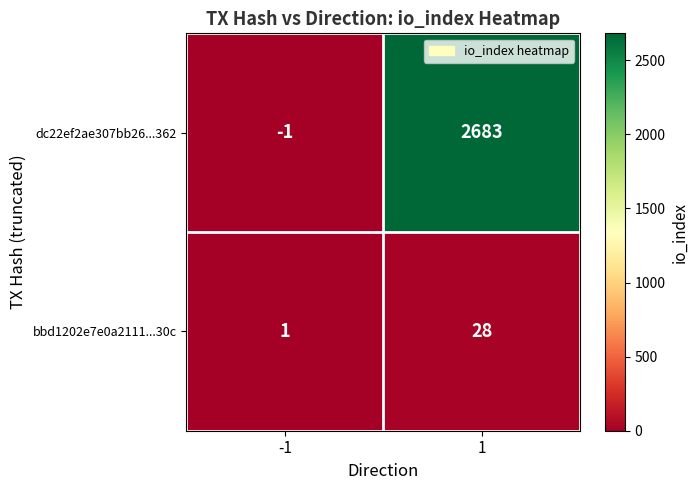

Reading left to right, extract all data points from this chart.

dc22ef2ae307bb26...362: -1	2683
bbd1202e7e0a2111...30c: 1	28